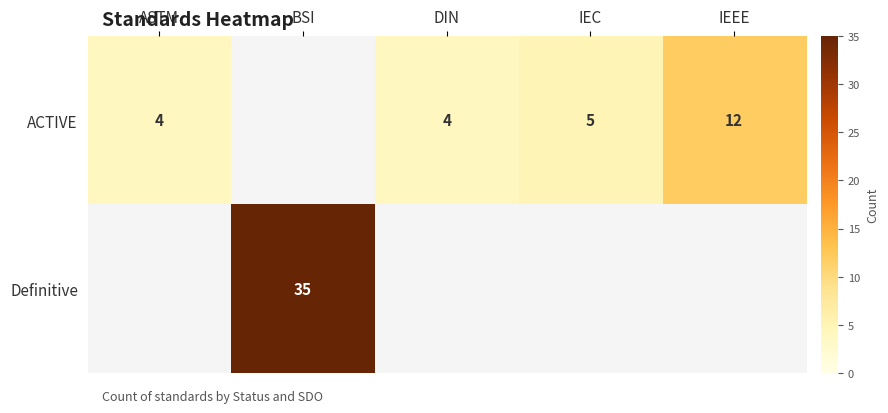

At how many categories does at least one series exceed 22?

1